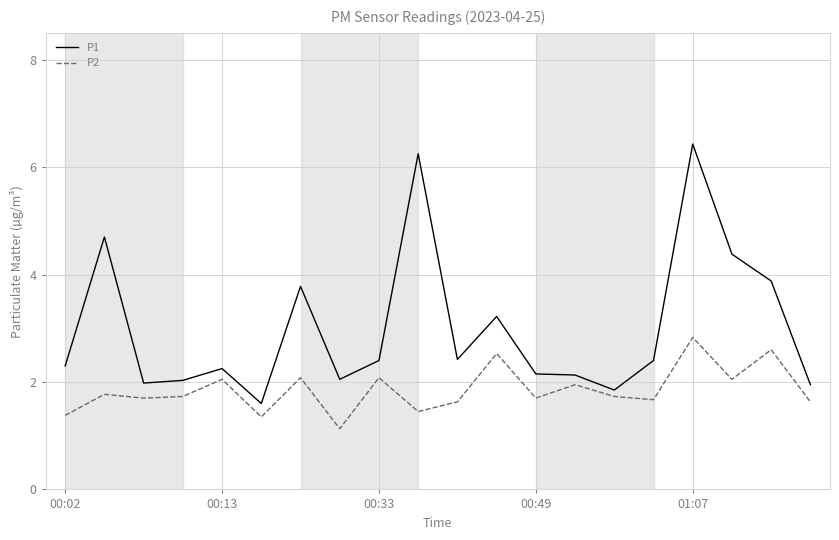

What is the lowest value of the P2 series?

1.1